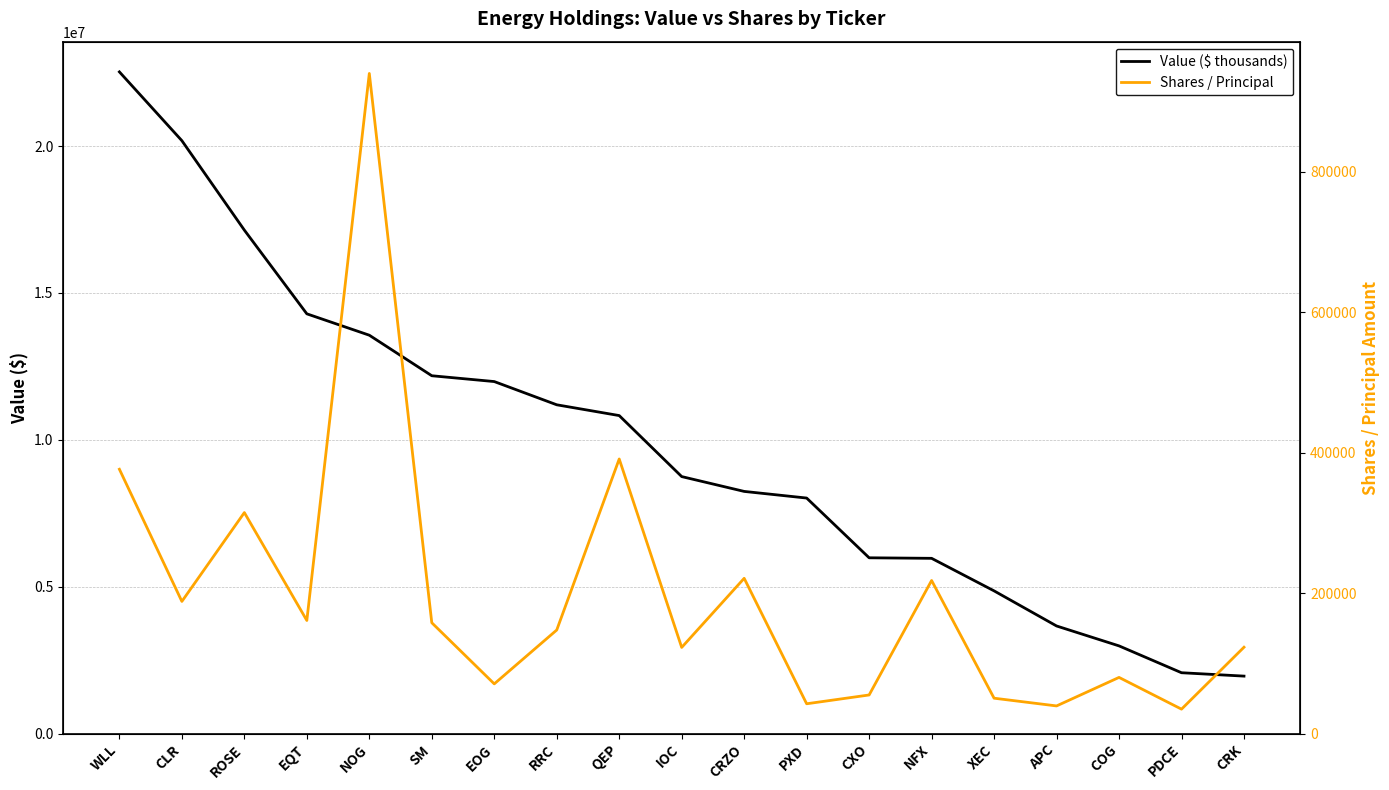

What is the sum of the Shares / Principal values at PXD and CXO?

97471